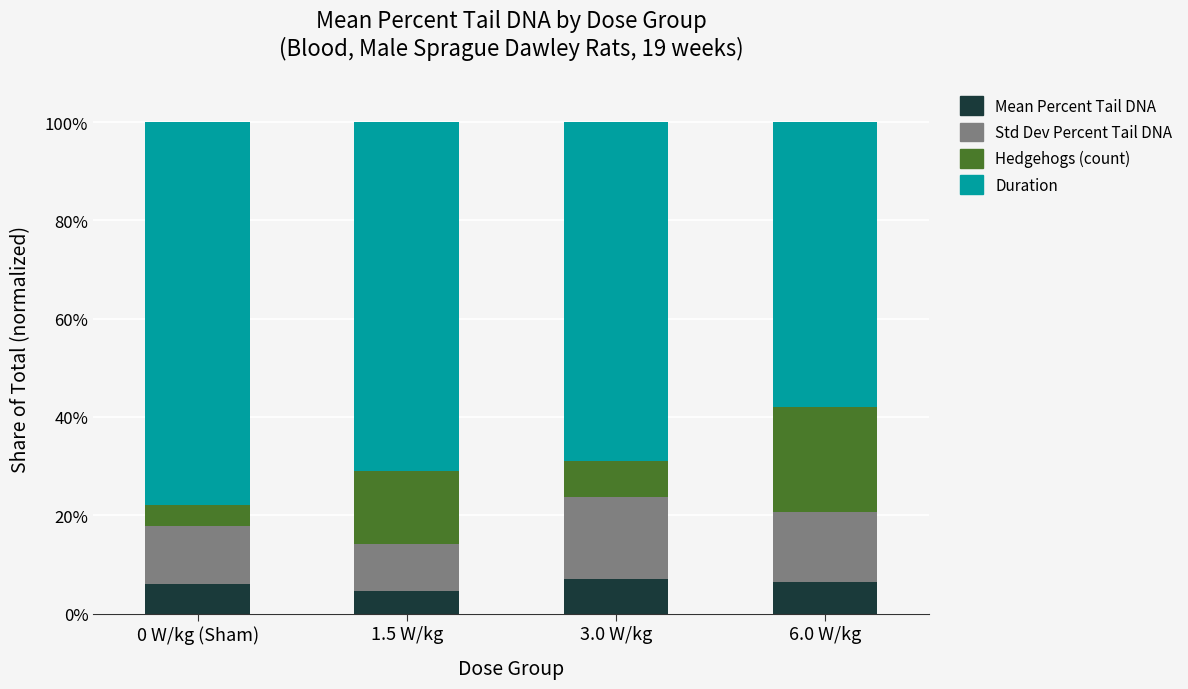

What is the average value of the Mean Percent Tail DNA series?

6.0